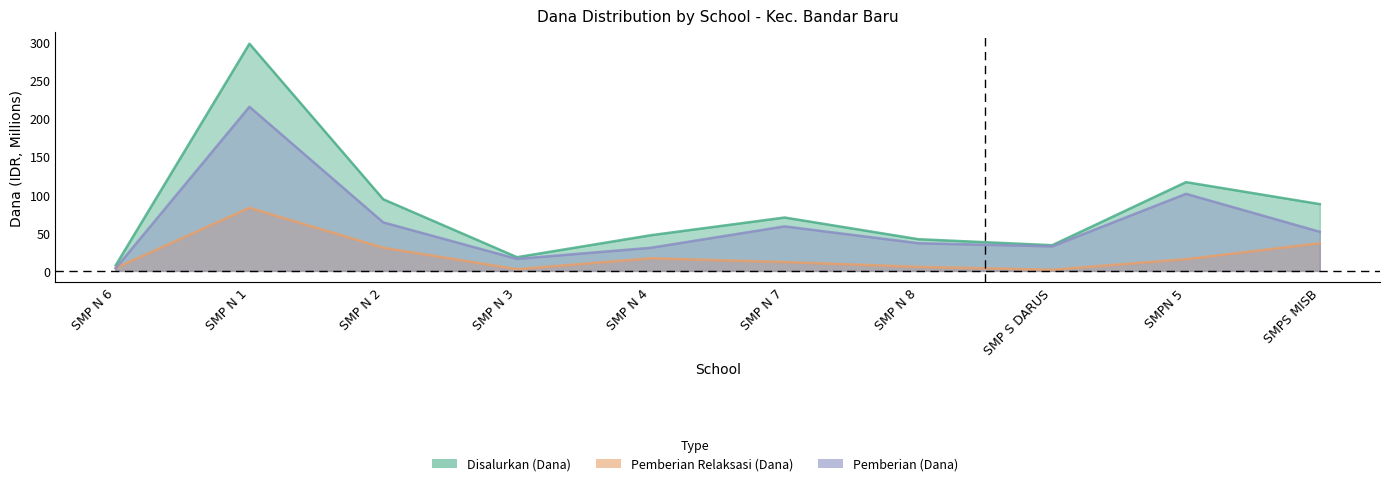

How many interior local valleys does the Disalurkan (Dana) series have?

2